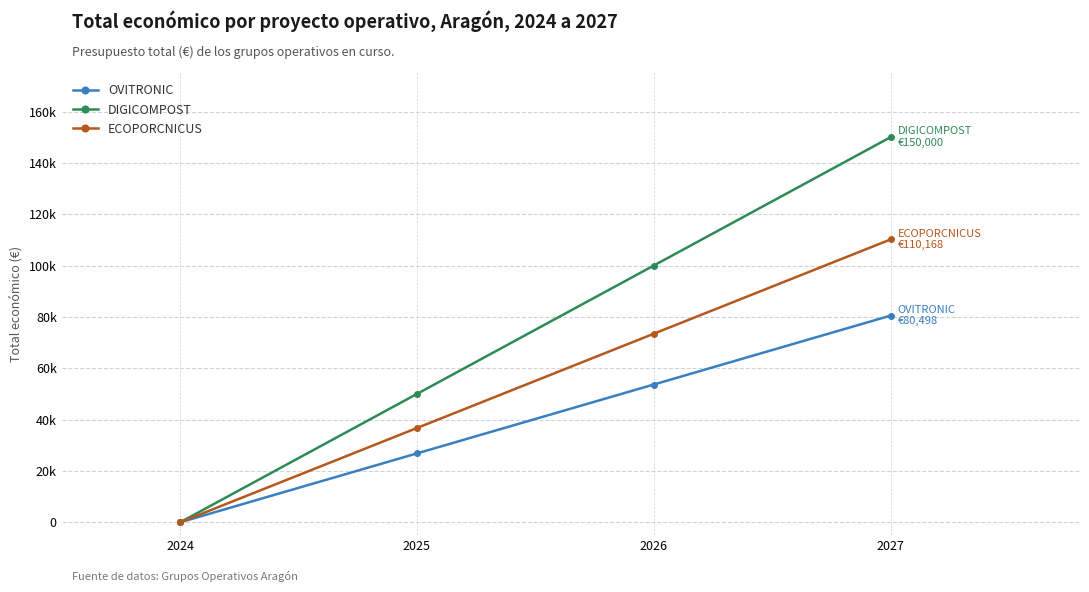

Does the chart have visible grid lines?

Yes